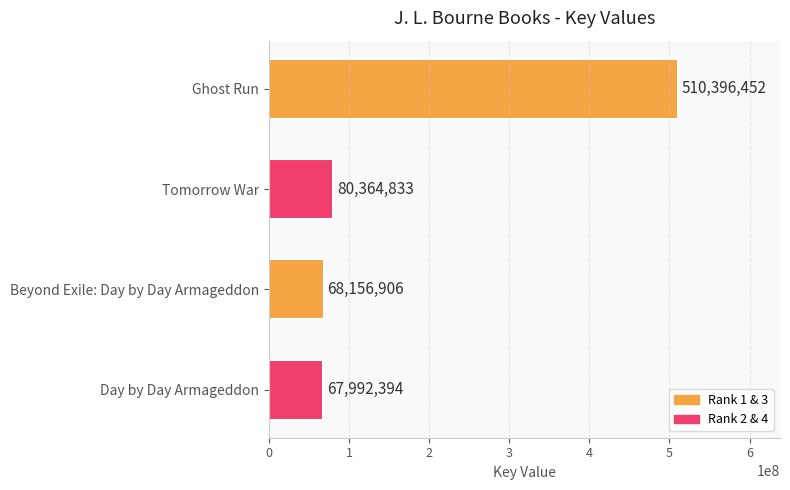

Which has a higher value, Day by Day Armageddon or Tomorrow War?

Tomorrow War